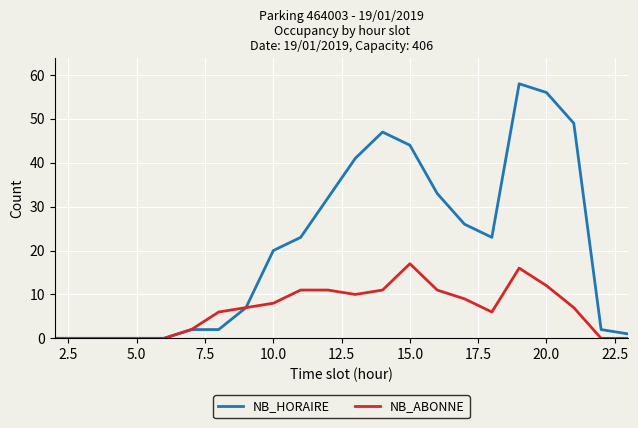

At how many categories does at least one series exceed 38?

6